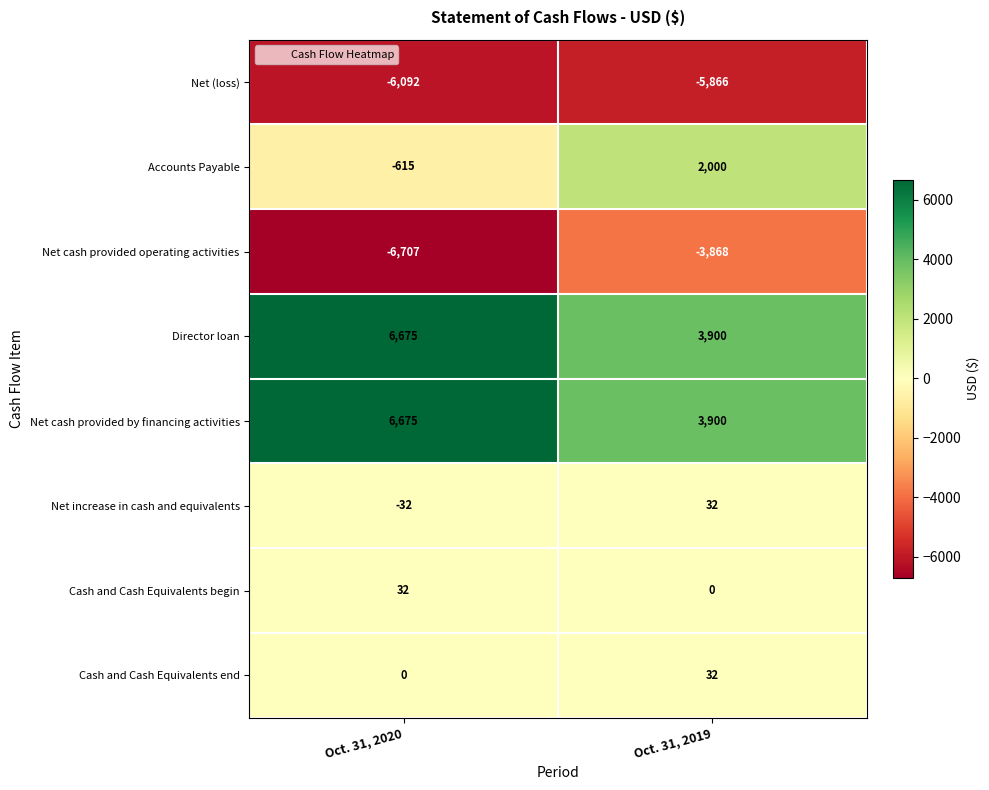

True or false: Cash and Cash Equivalents end has a value of 20 at Oct. 31, 2020.

False